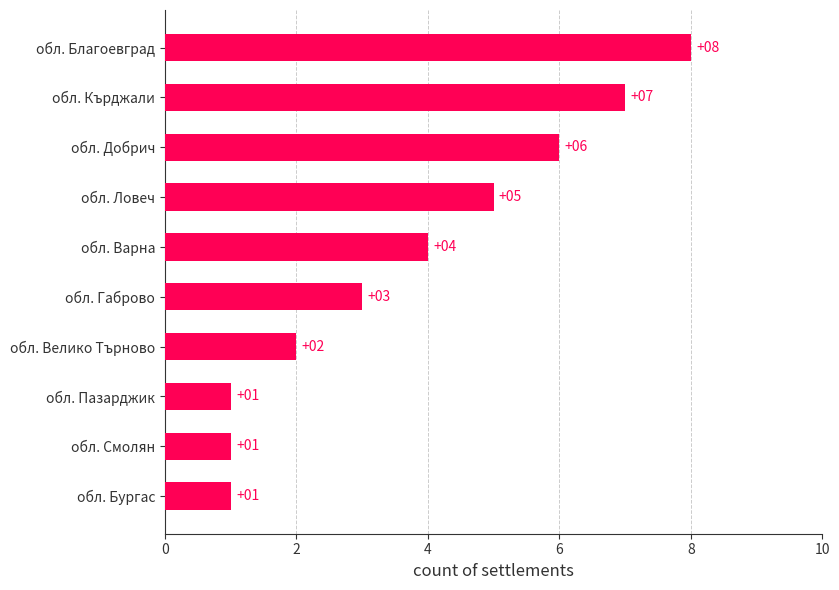

Are the bars grouped side by side (vs. stacked)?

No